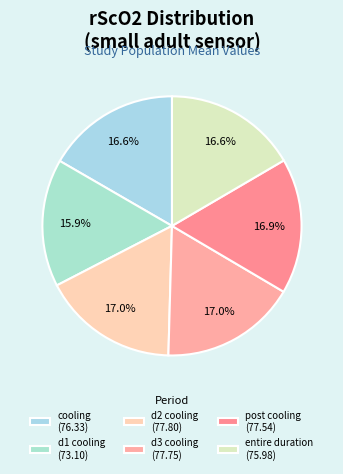

How many slices are in this pie chart?

6